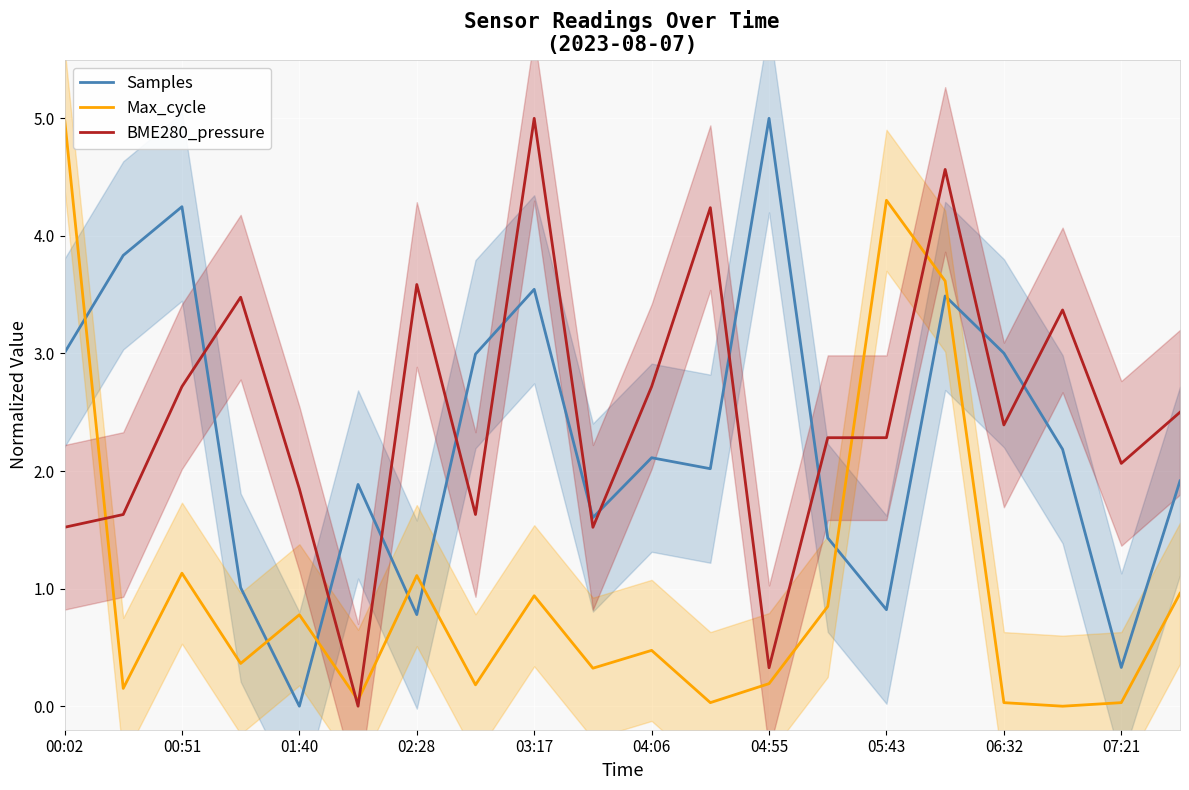

Where is BME280_pressure nearest to the value 2?

07:21